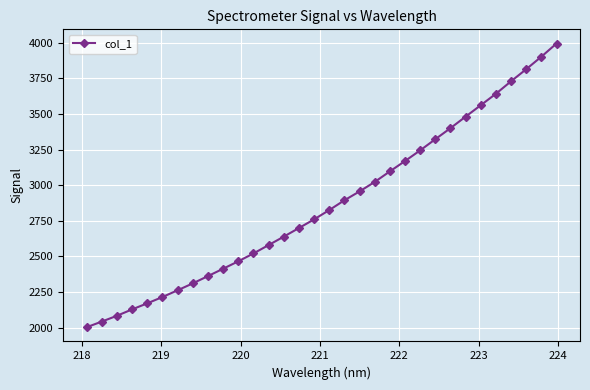

What is the value of the 2nd point from the left?

2043.1